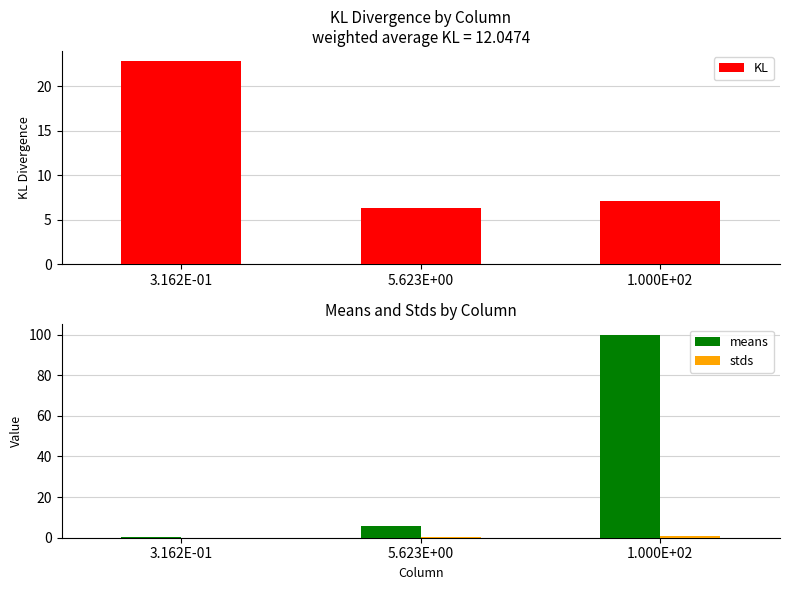

What are all the series names shown in the legend?

KL, means, stds